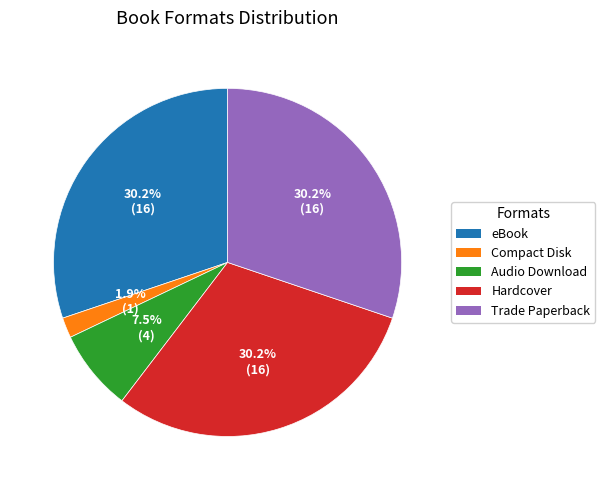

To the nearest percent, what is the difference between the largest and smallest slice percentages?

28%